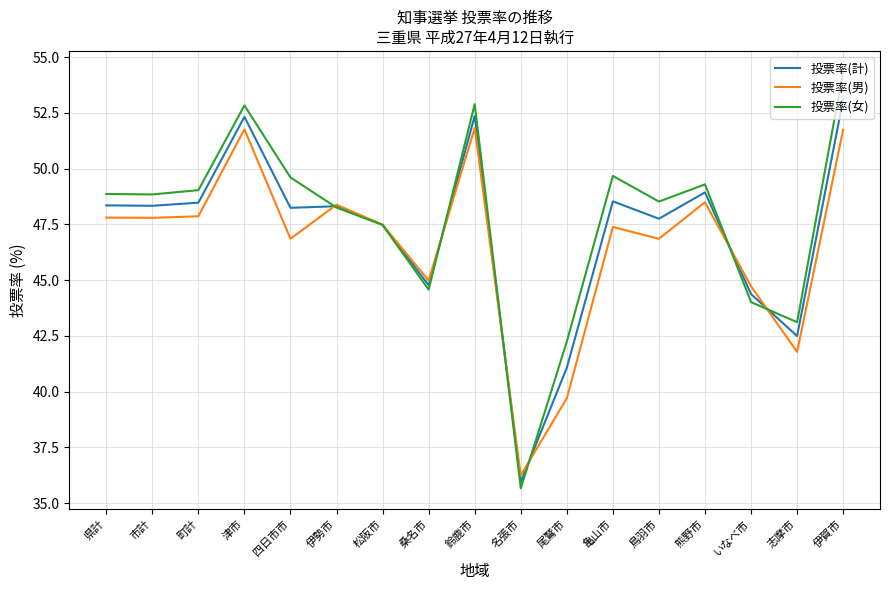

What is the approximate value of 投票率(計) at 松阪市?

47.5